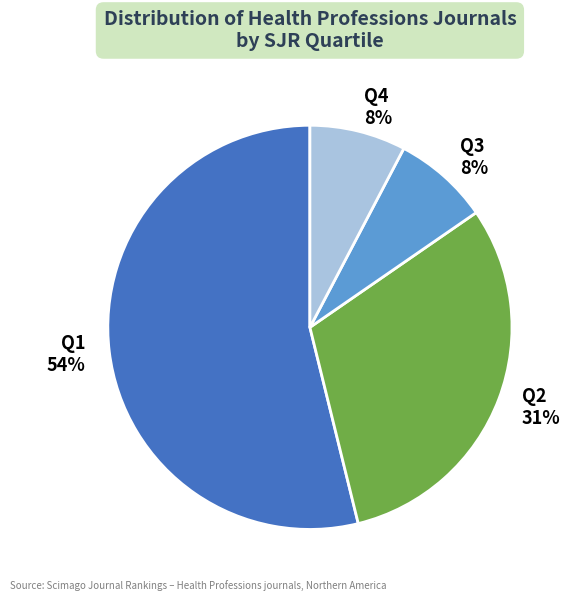

Is it true that Q4 is 1% of the pie?

False